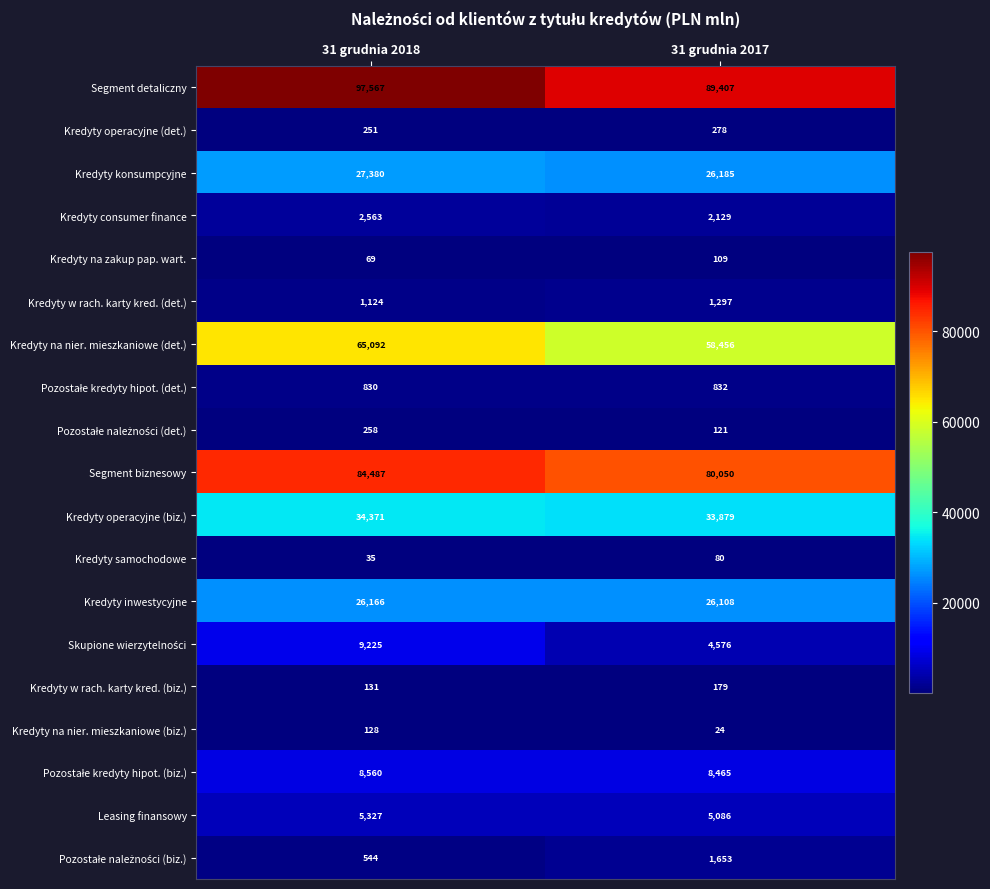

Which series has the widest spread of values?

Segment detaliczny